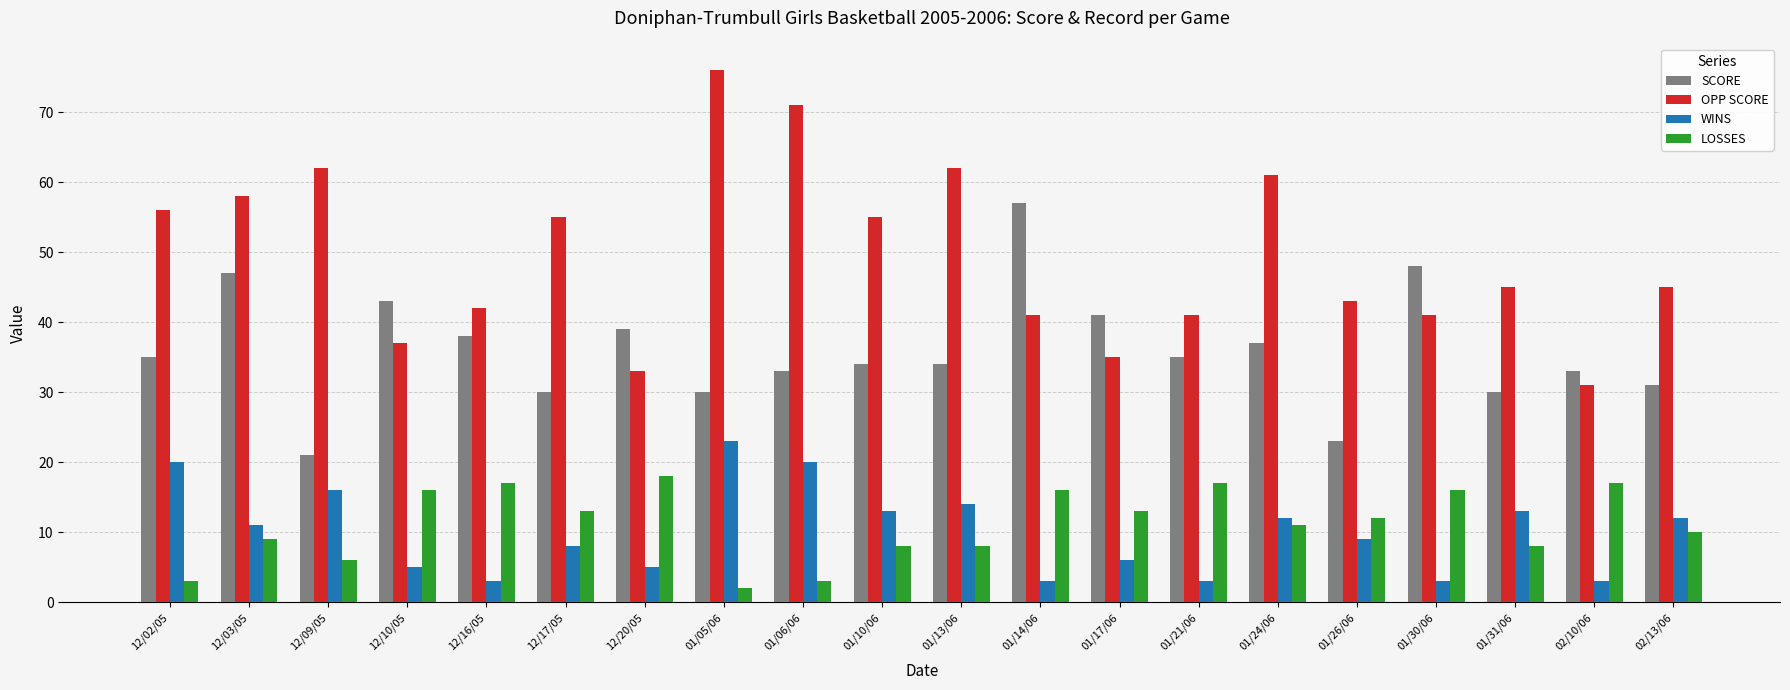

What is the label of the 14th bar from the left?

01/21/06